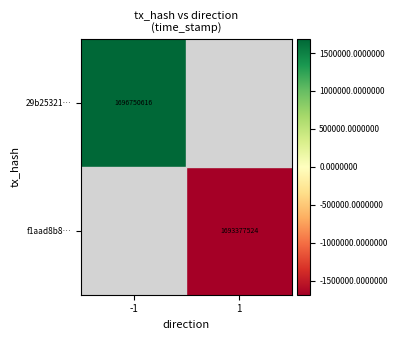

How many categories are shown in the chart?

2